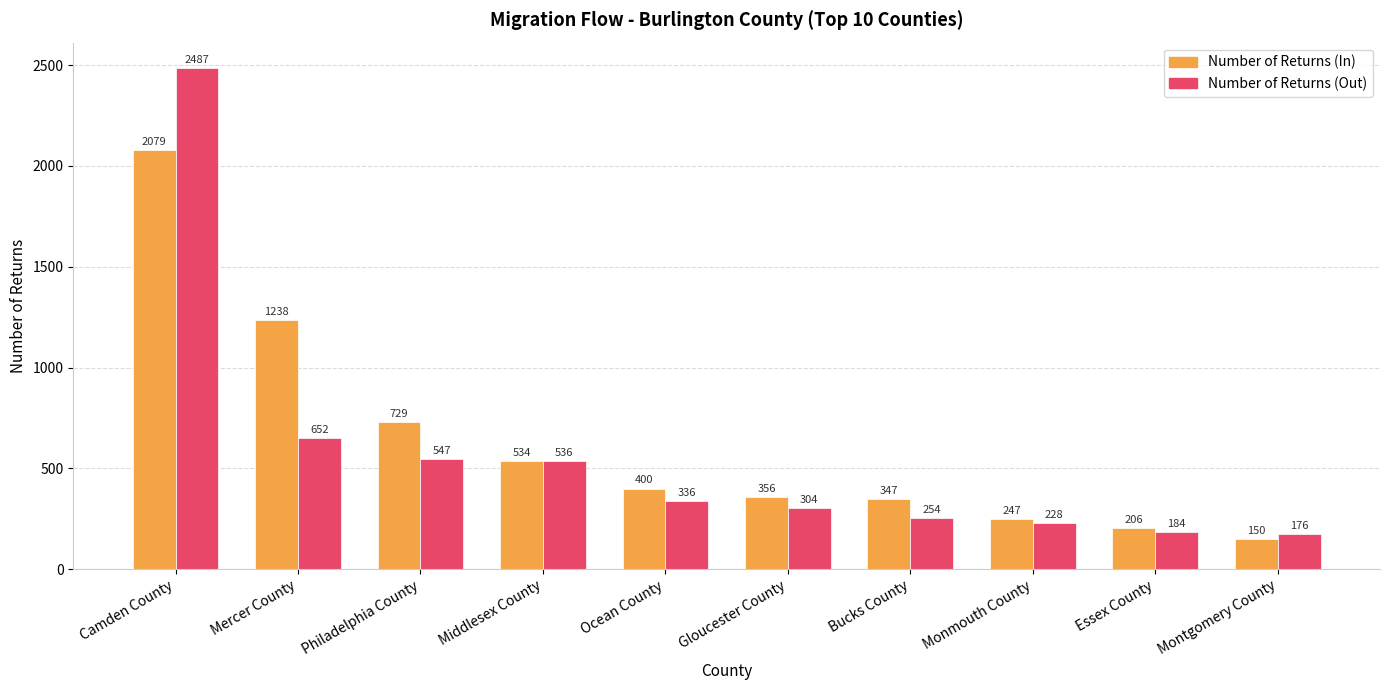

How many categories are shown in the chart?

10